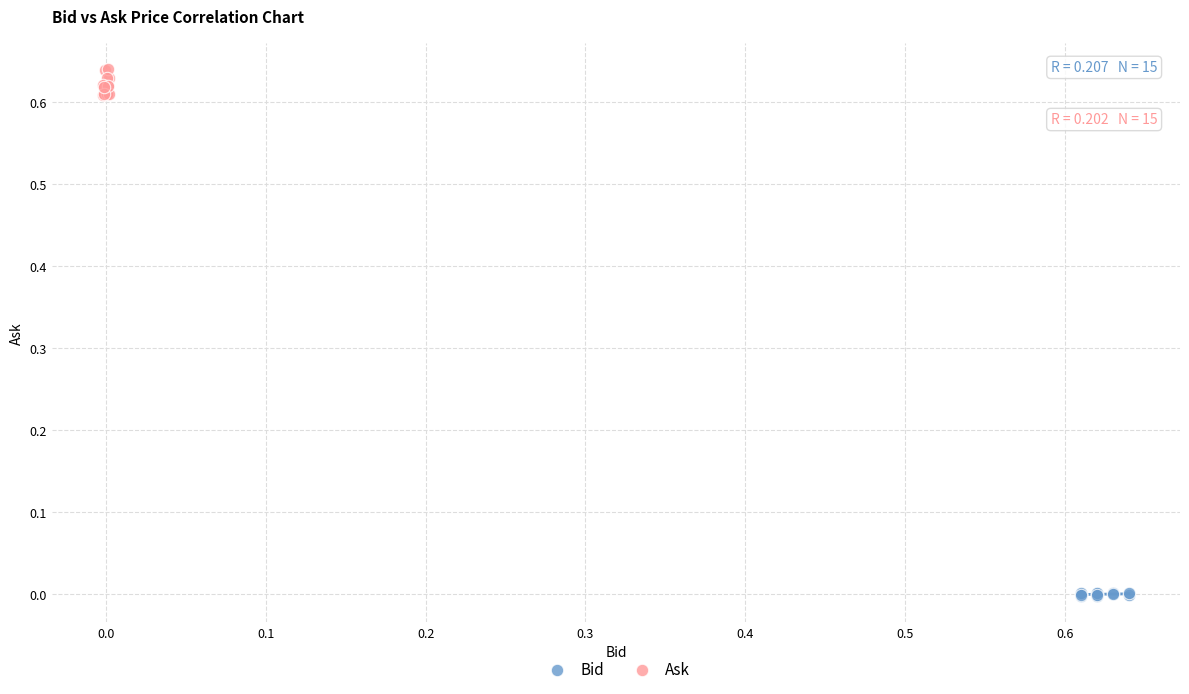

Which series contains the lowest Y value?

Bid